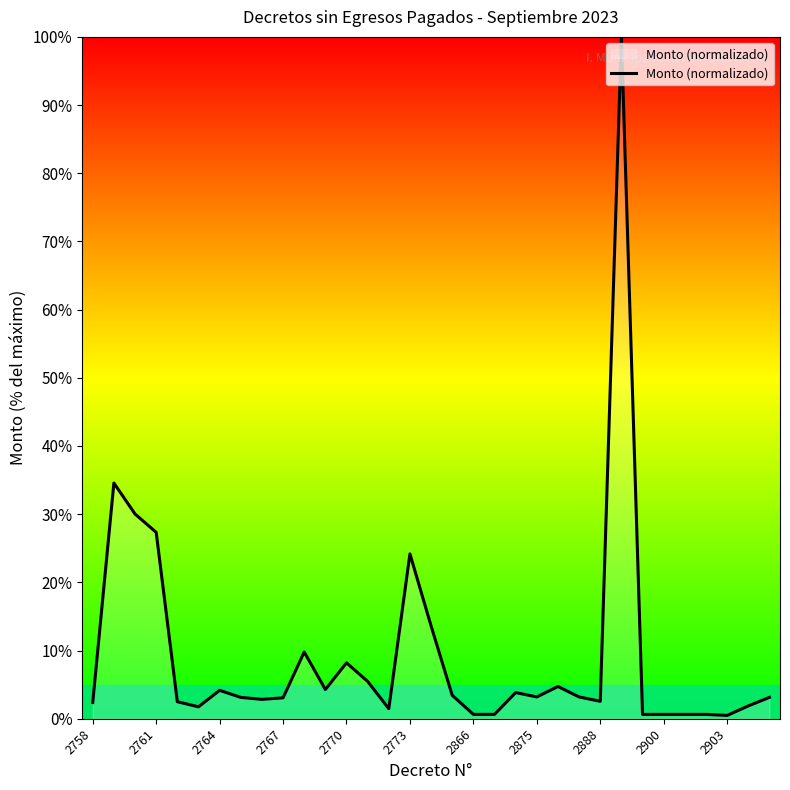

What is the difference between the second highest and minimum values?

34.1